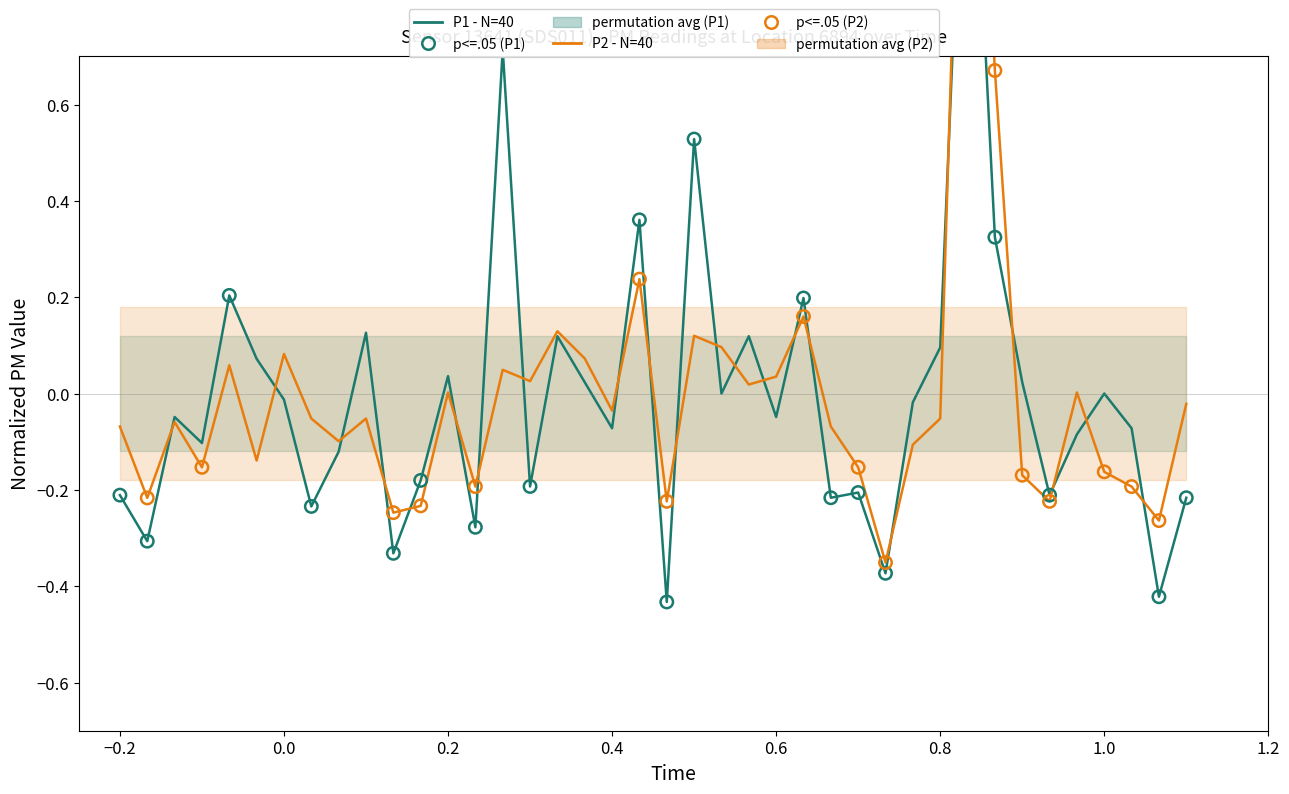

Is the value of P1 - N=40 at 19 greater than the value of P2 - N=40 at 16?

Yes